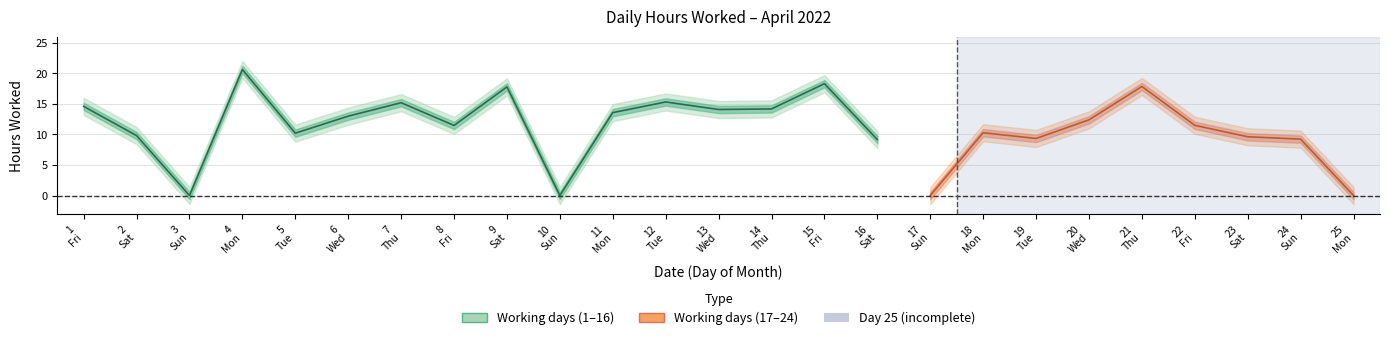

Where is the first local maximum?

4